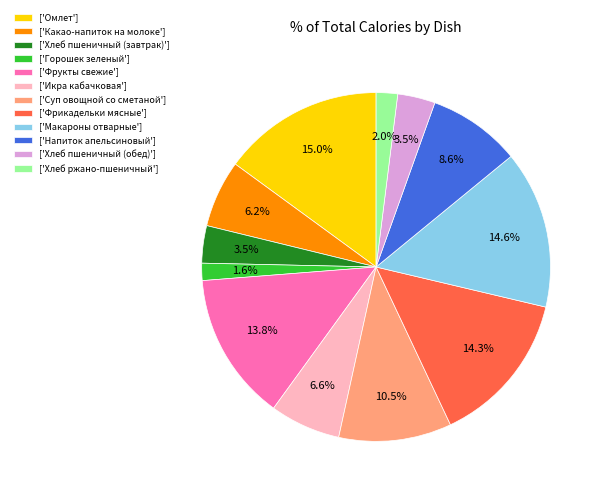

Does ['Омлет'] represent more than half of the total?

No